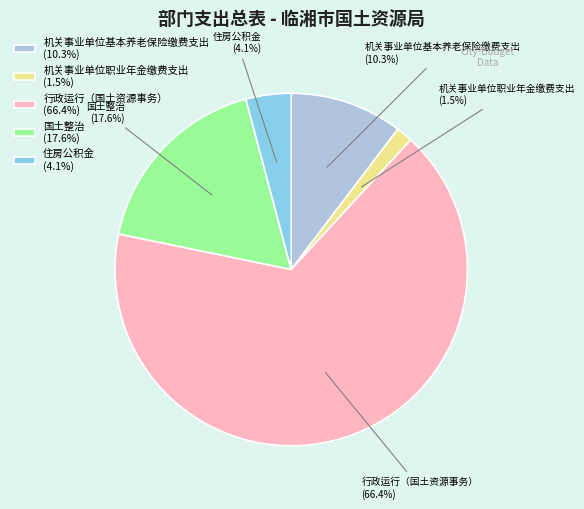

What is the smallest slice in the pie chart?

机关事业单位职业年金缴费支出